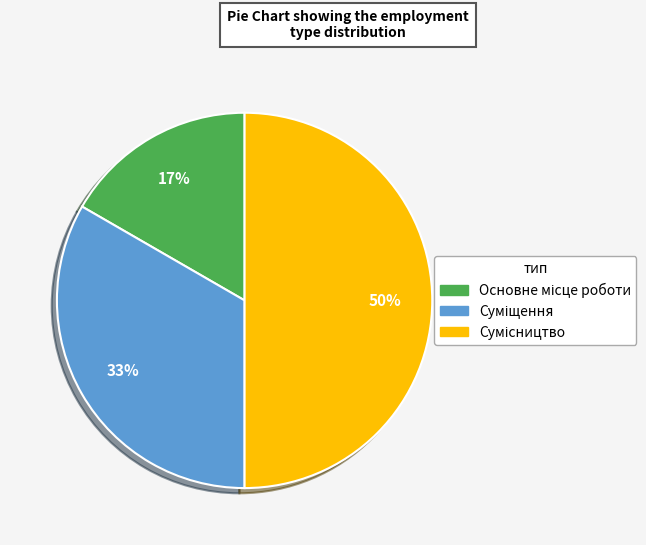

To the nearest percent, what is the difference between the largest and smallest slice percentages?

33%